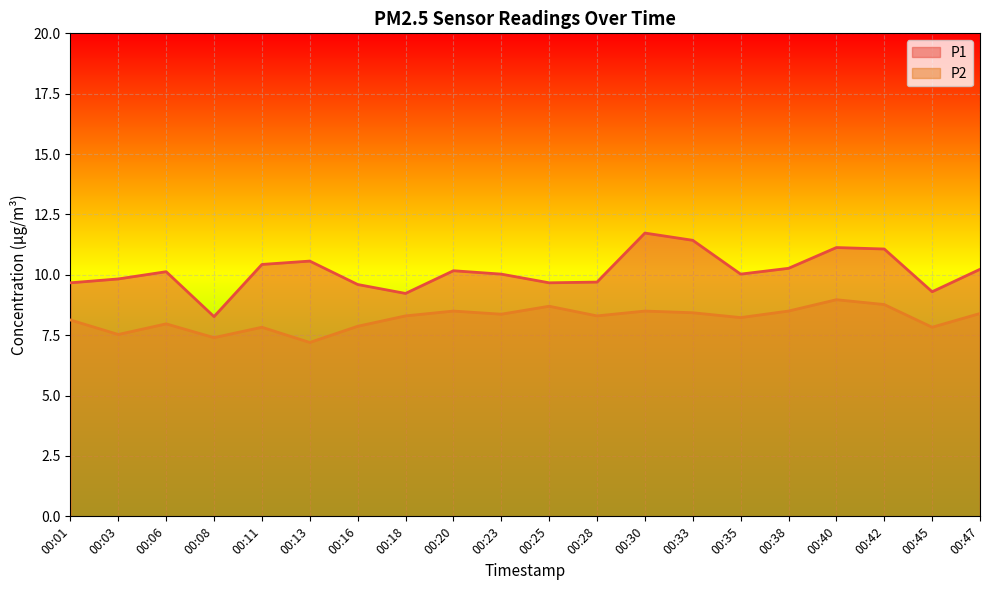

How many data points in P1 are above 10?

12